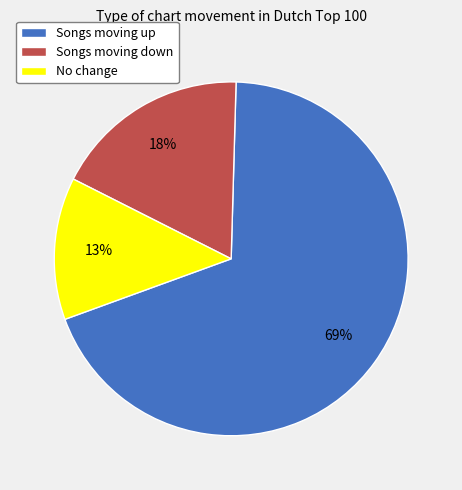

Rank the categories by value from lowest to highest.

No change, Songs moving down, Songs moving up